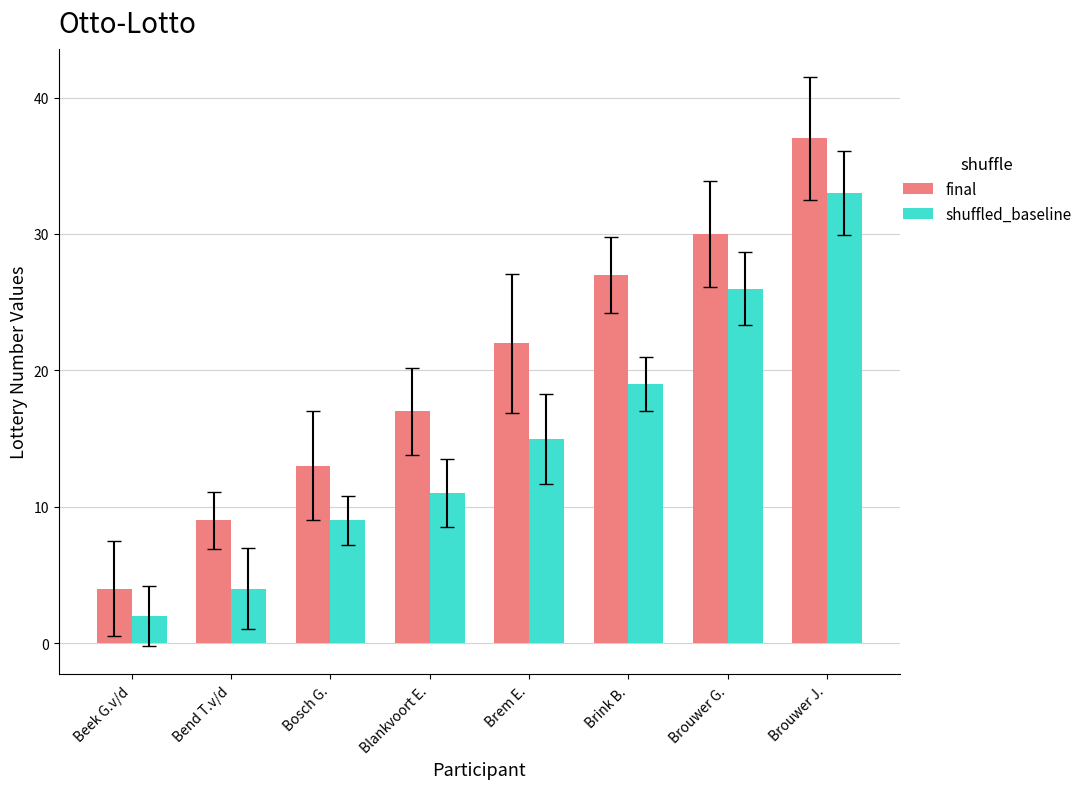

Which series has the largest total across all categories?

final